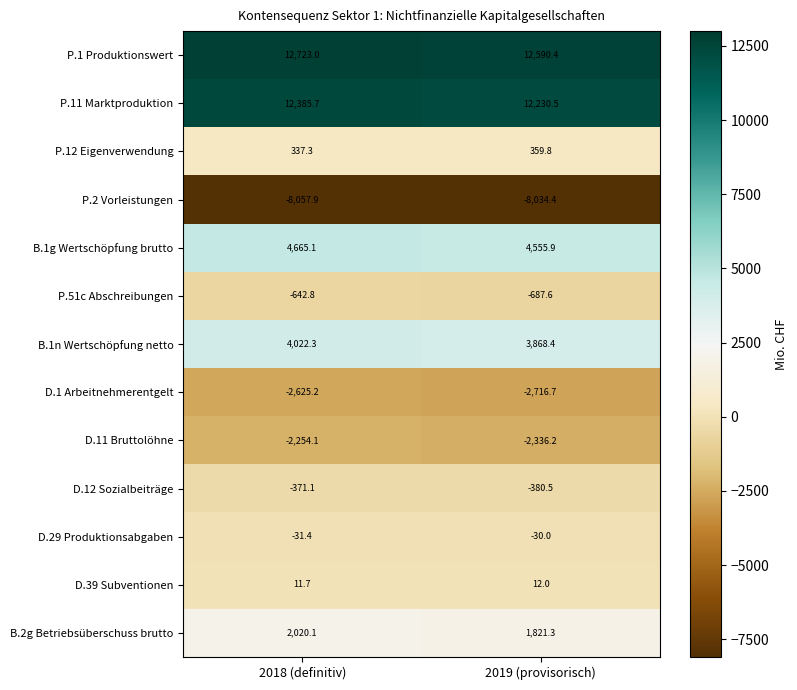

What is the total value across all series at 2018 (definitiv)?

22182.7